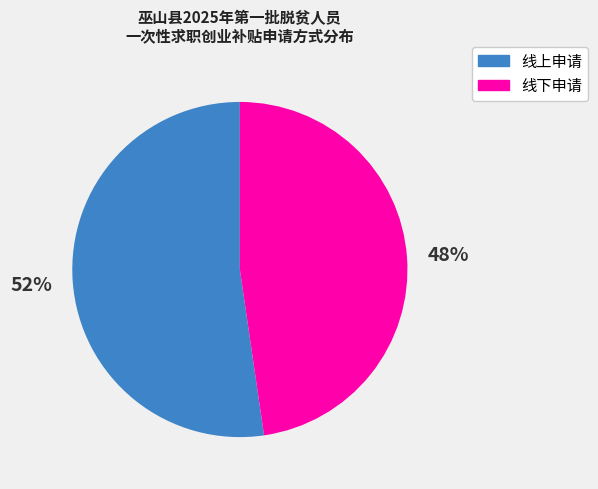

To the nearest percent, what portion does 线下申请 represent?

48%